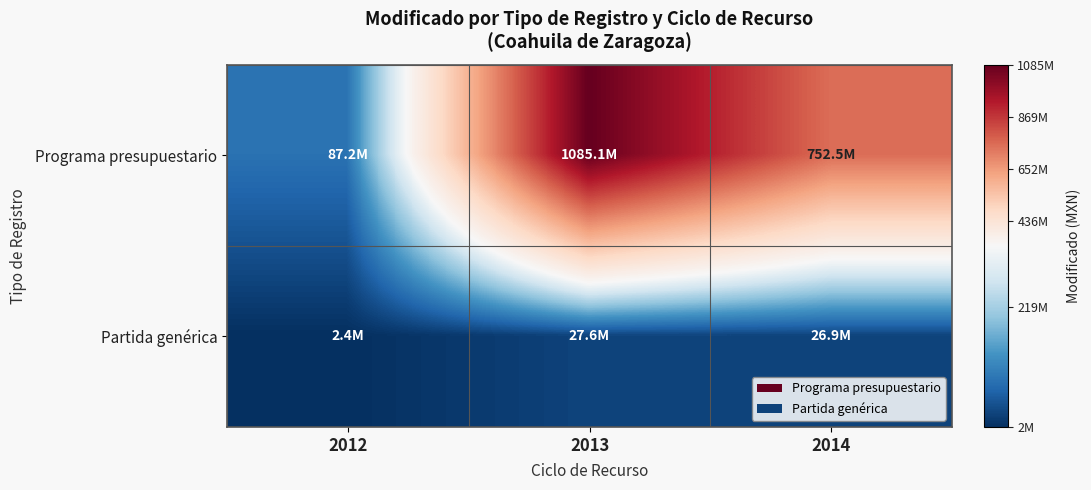

At how many categories does at least one series exceed 488949572?

2